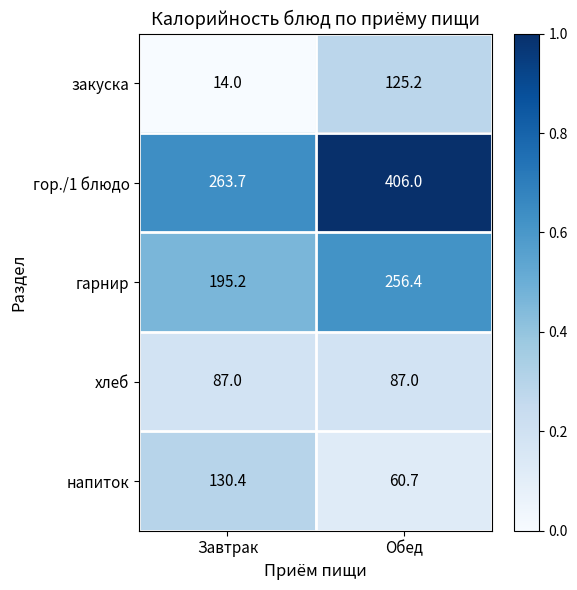

Which series has the largest total across all categories?

гор./1 блюдо